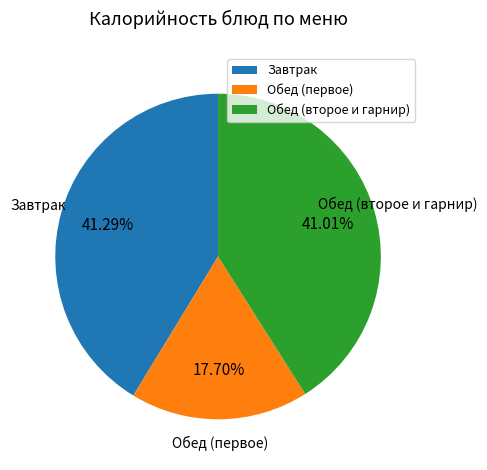

Which category has the smallest portion of the pie?

Обед (первое)